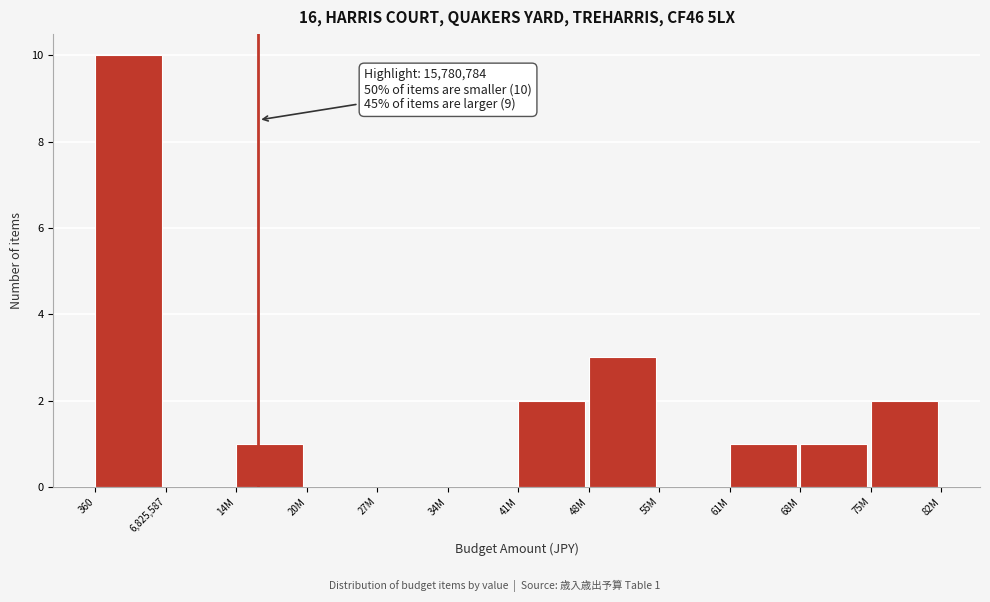

Reading right to left, list all the values displayed in this chart.

75M=2	68M=1	61M=1	55M=0	48M=3	41M=2	34M=0	27M=0	20M=0	14M=1	6,825,587=0	360=10